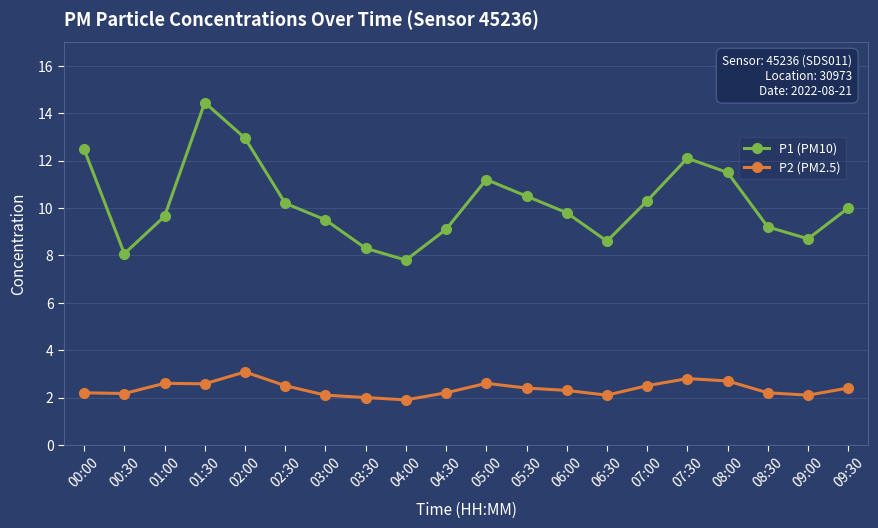

True or false: P2 (PM2.5) and P1 (PM10) cross at least once.

False